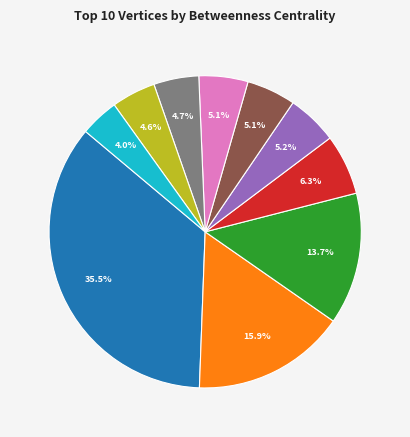

Is there any slice that represents more than half of the pie?

No